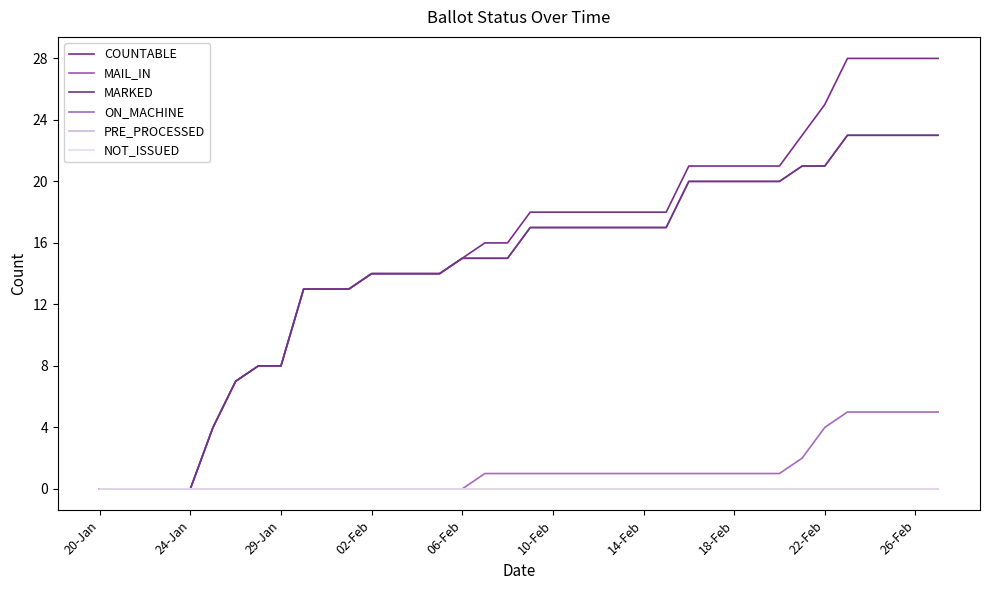

Does the chart display data point markers on the line(s)?

No